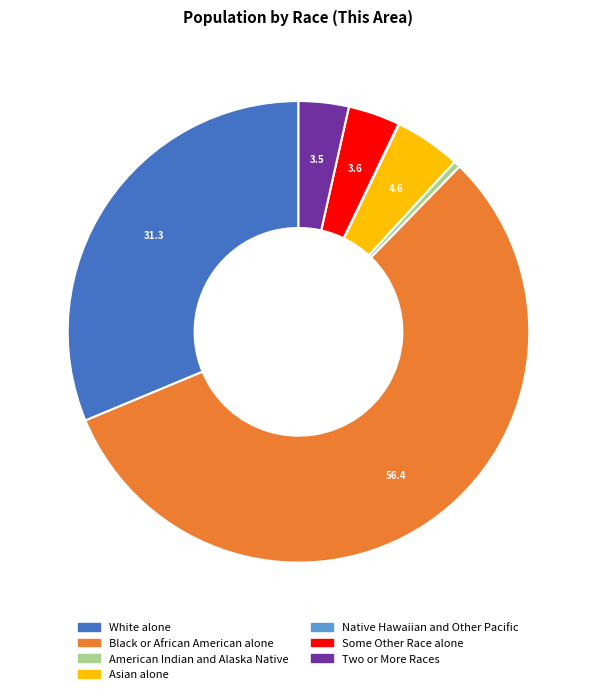

Which category has the biggest portion of the pie?

Black or African American alone